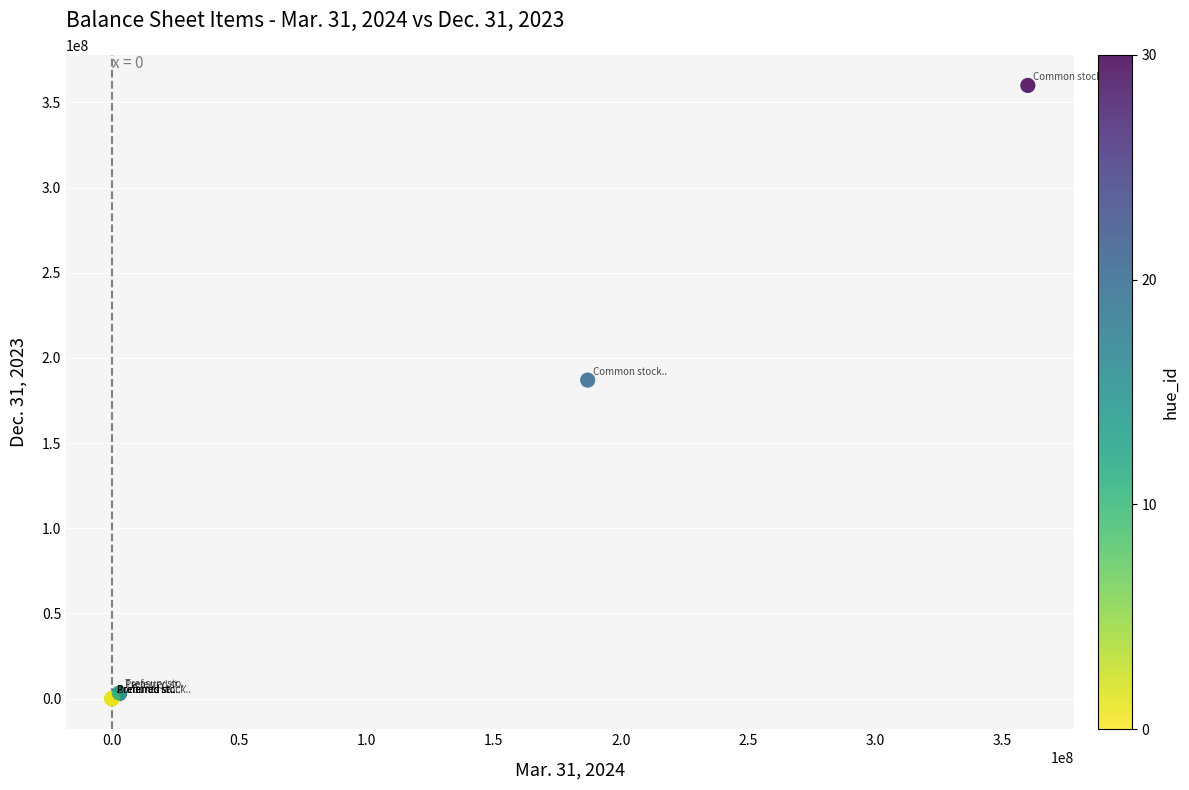

What Y value in the scatter plot is closest to 180000000?

187000000.0